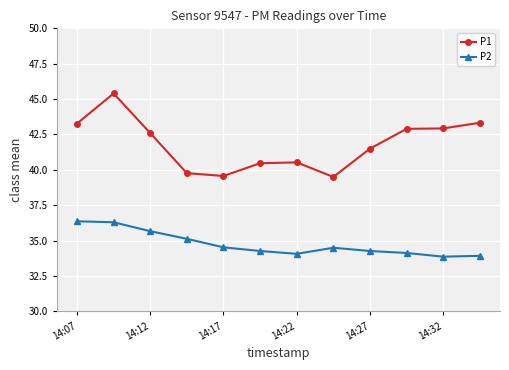

True or false: P2 and P1 cross at least once.

False